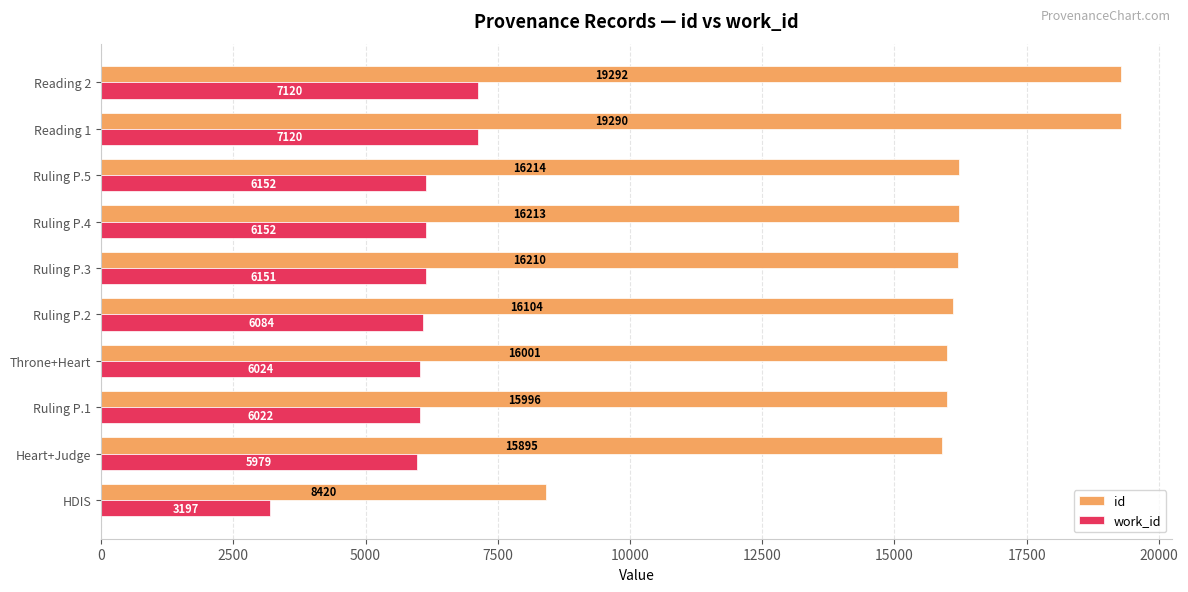

Which label corresponds to the largest value in the chart?

Reading 2